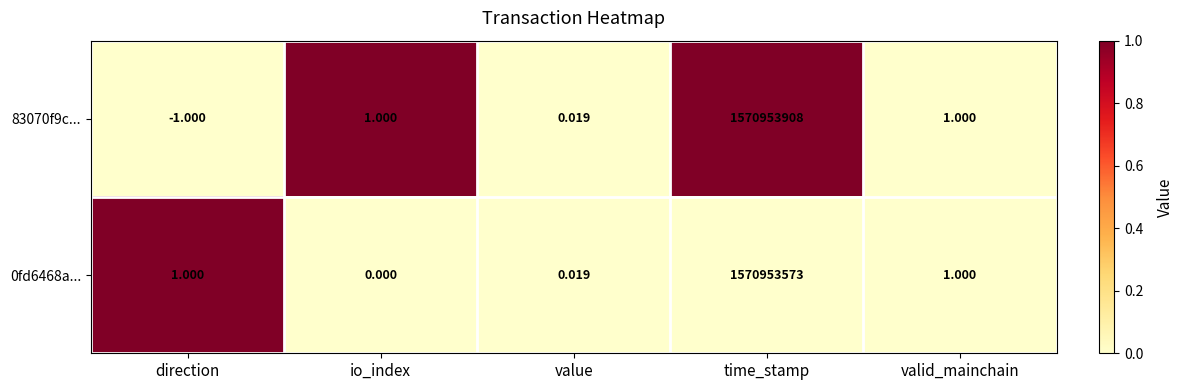

At which category is the sum across all series the highest?

time_stamp